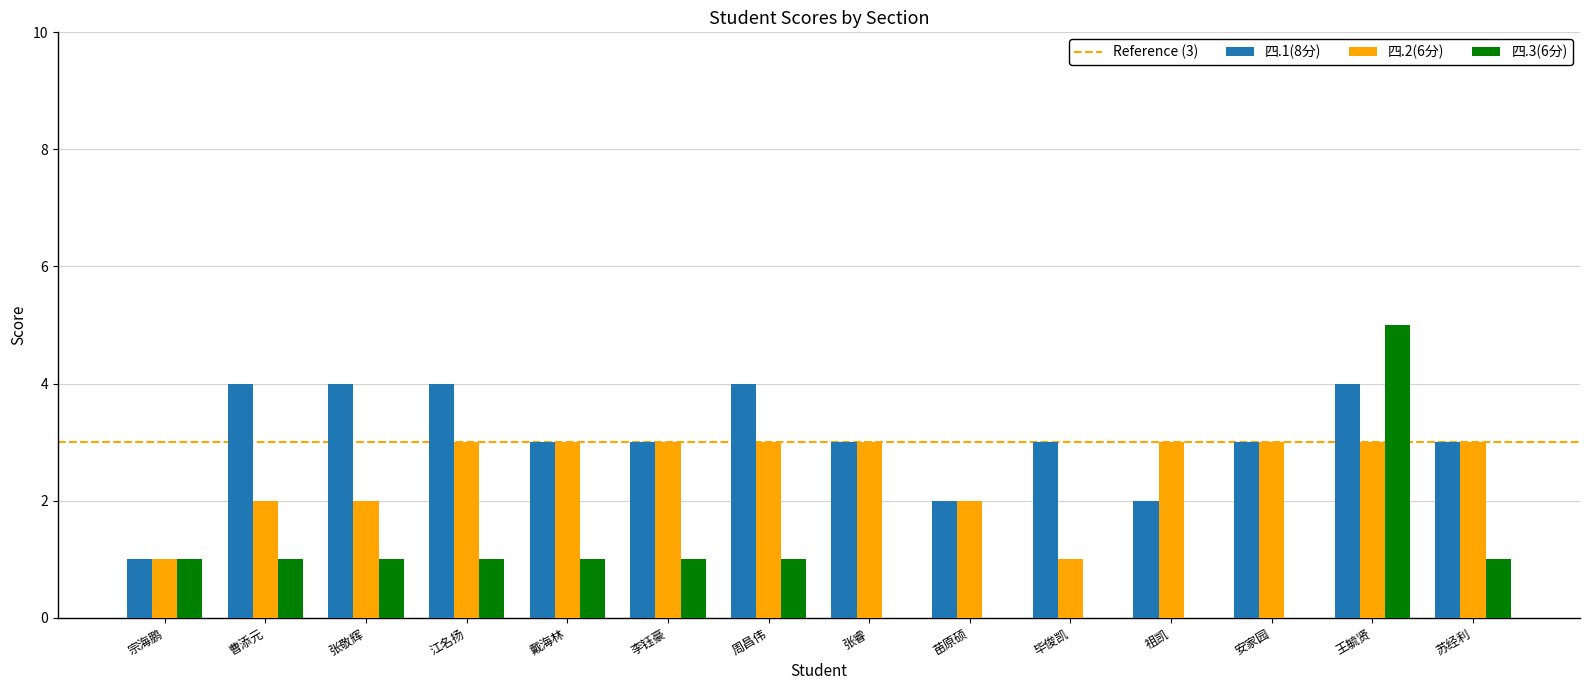

Are the bars horizontal?

No